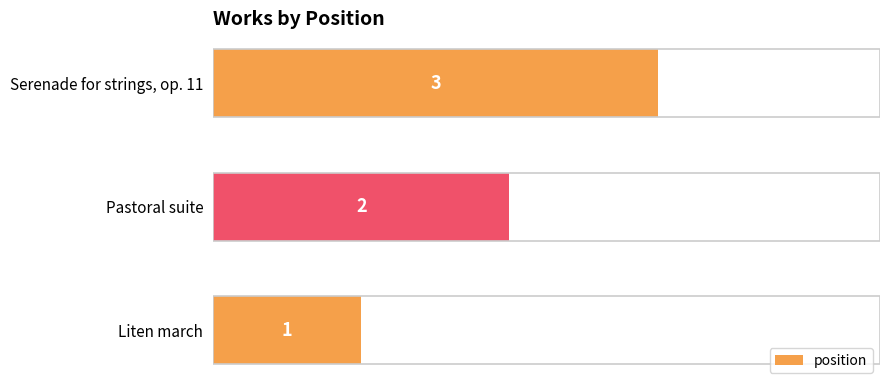

List the labels in order of value, largest first.

Serenade for strings, op. 11, Pastoral suite, Liten march